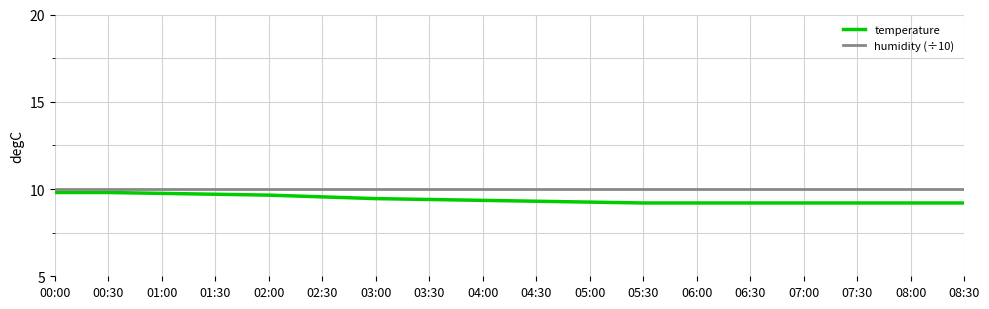

At how many categories does at least one series exceed 9?

18